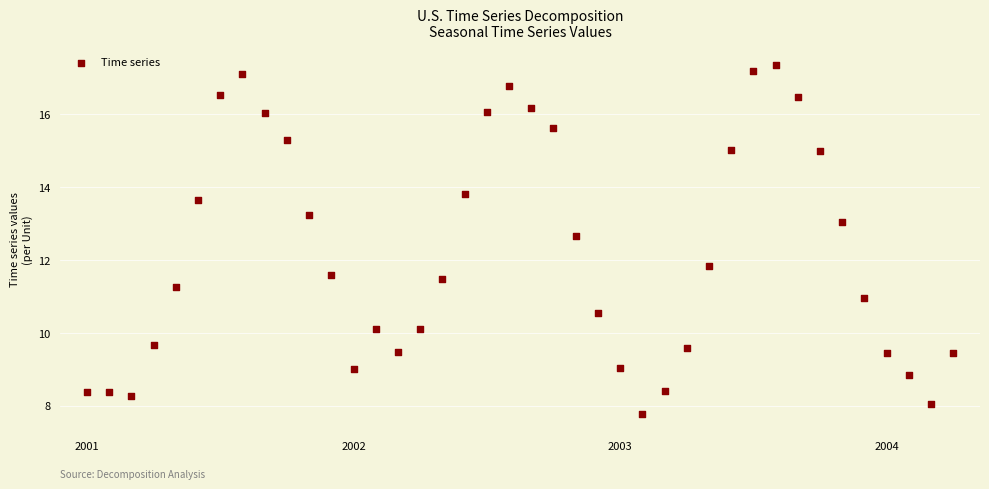

What is the range of Y values (max minus min)?

9.6